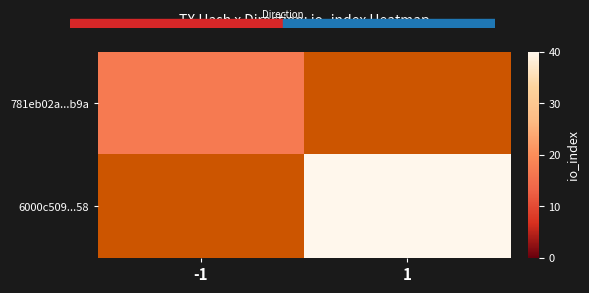

What is the maximum value for 781eb02a...b9a?

17.0